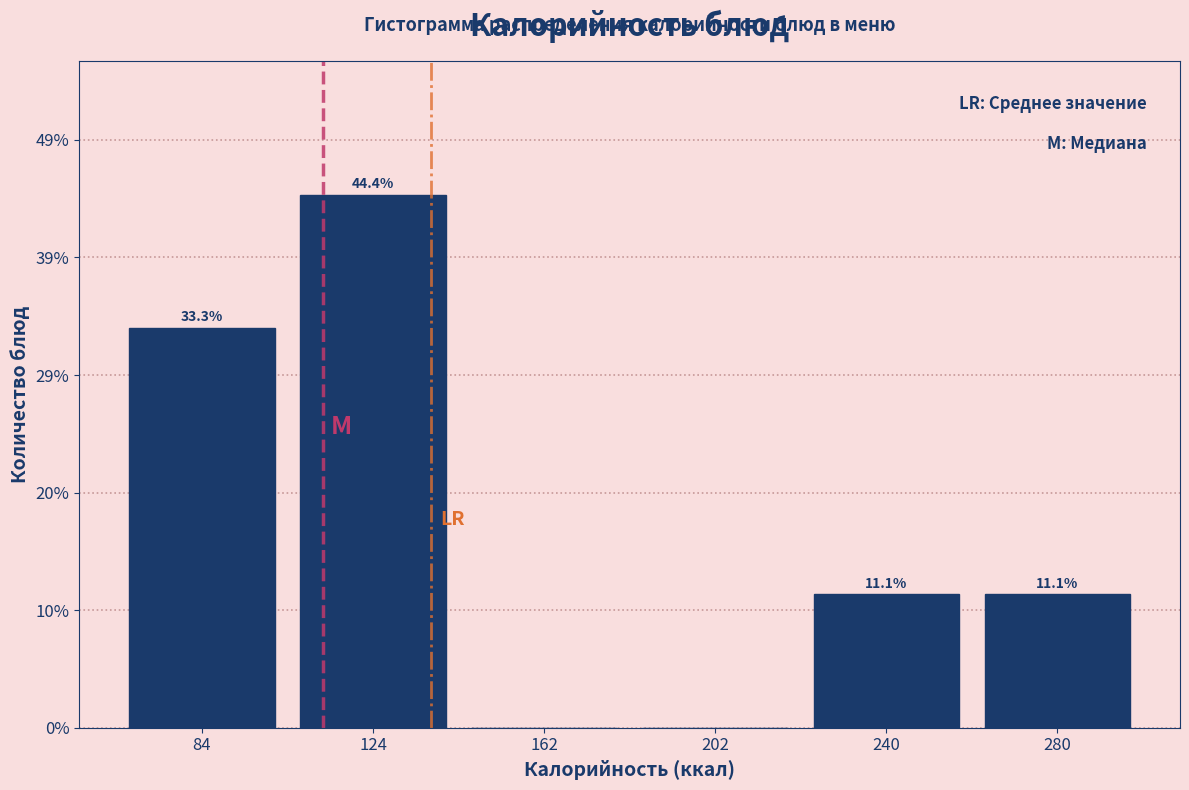

Over which range of the x-axis is the bar tallest?

104 to 143